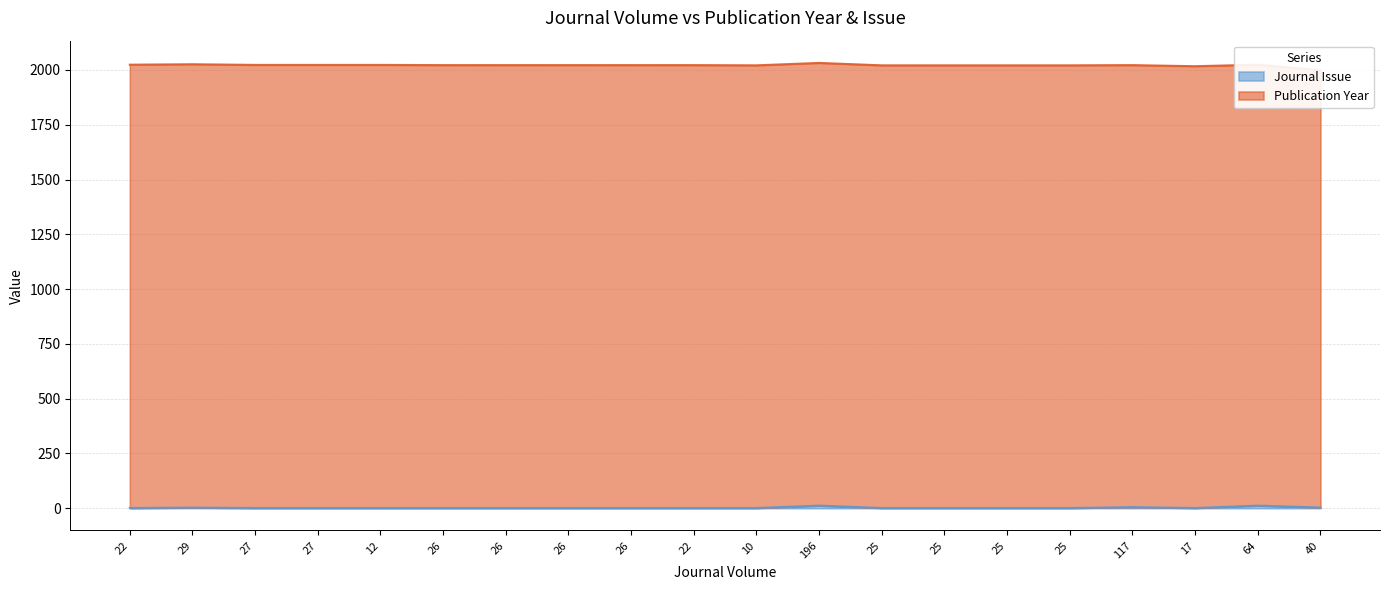

What is the sum of the values at 29 and 25?

4